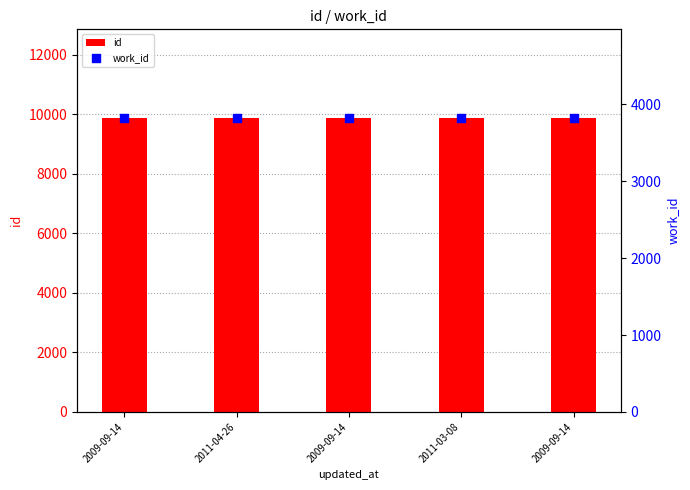

Which series has the largest total across all categories?

id